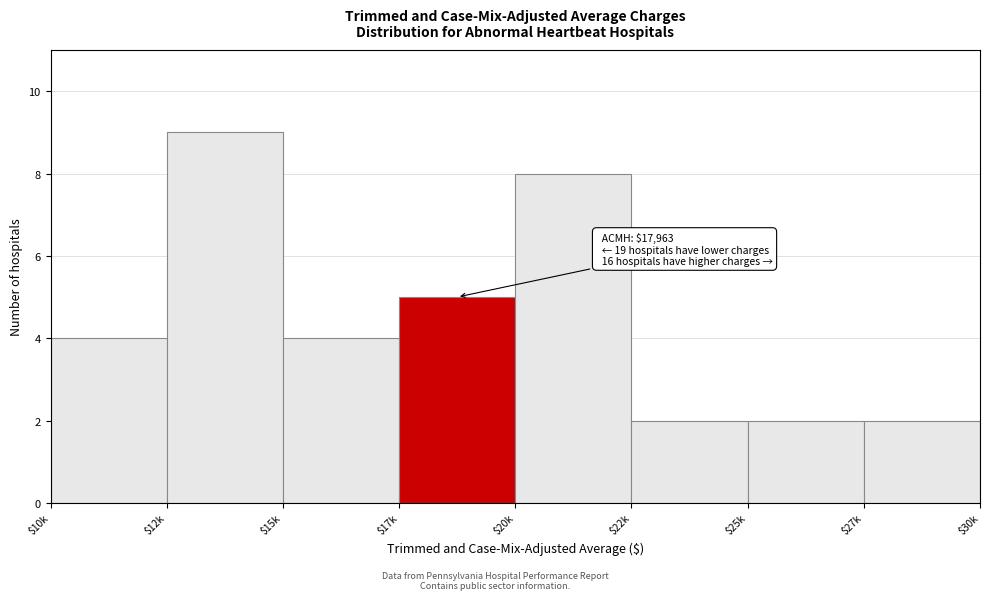

Reading right to left, list all the values displayed in this chart.

2	2	2	8	5	4	9	4